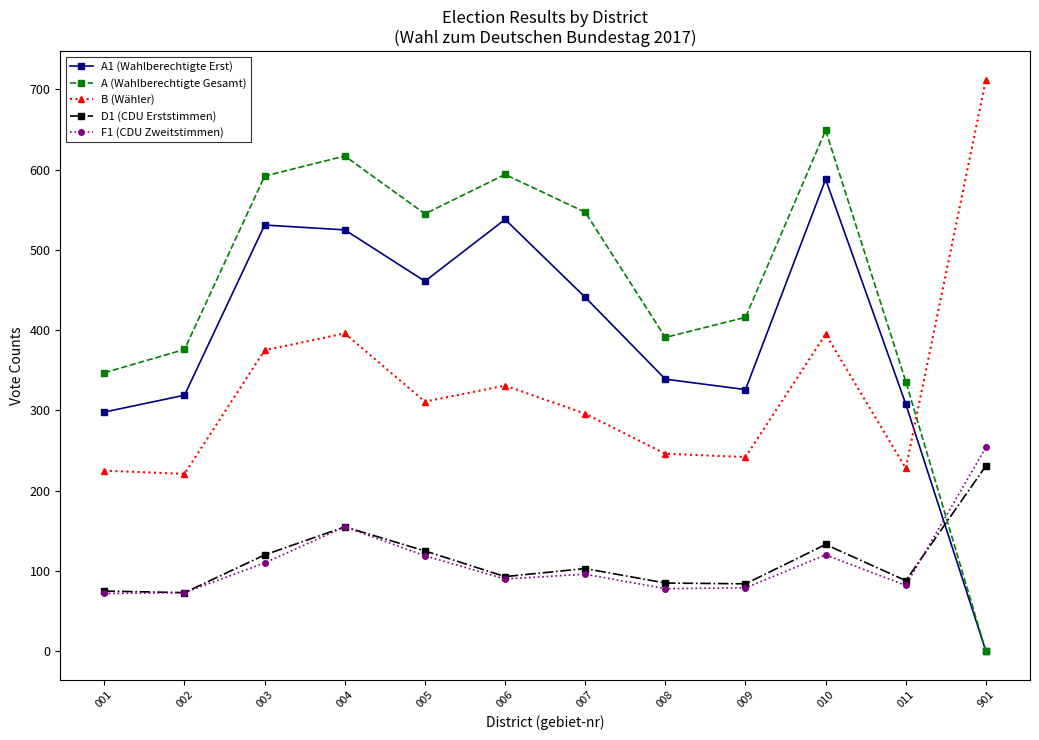

Rank the series at 008 from highest to lowest value.

A (Wahlberechtigte Gesamt), A1 (Wahlberechtigte Erst), B (Wähler), D1 (CDU Erststimmen), F1 (CDU Zweitstimmen)